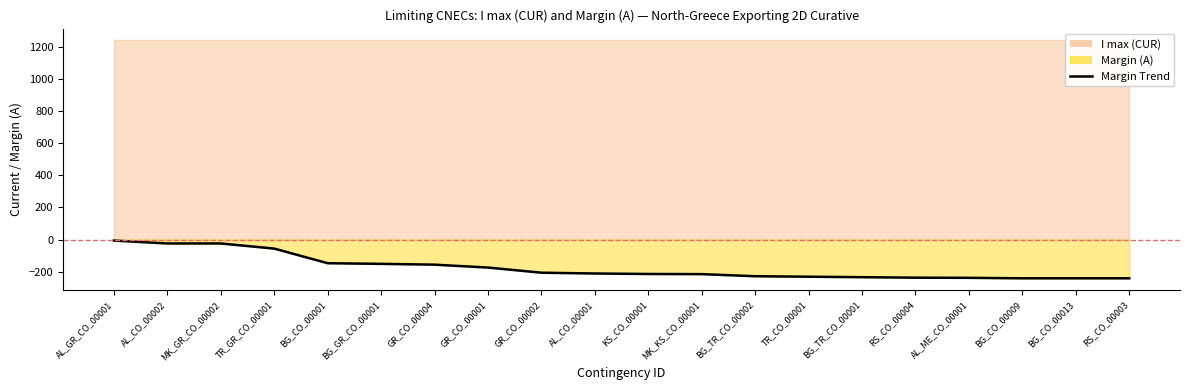

How many categories are shown in the chart?

20